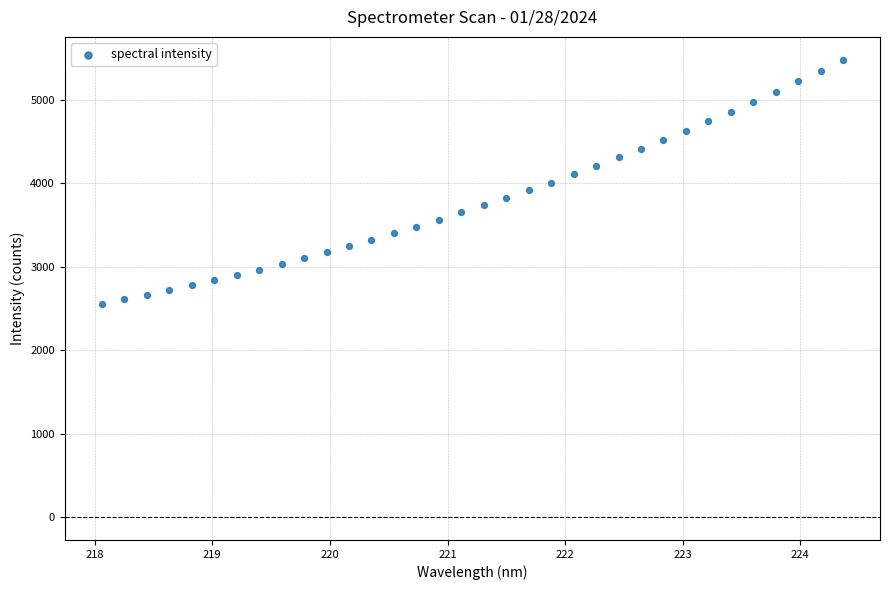

What is the range of X values (max minus min)?

6.3